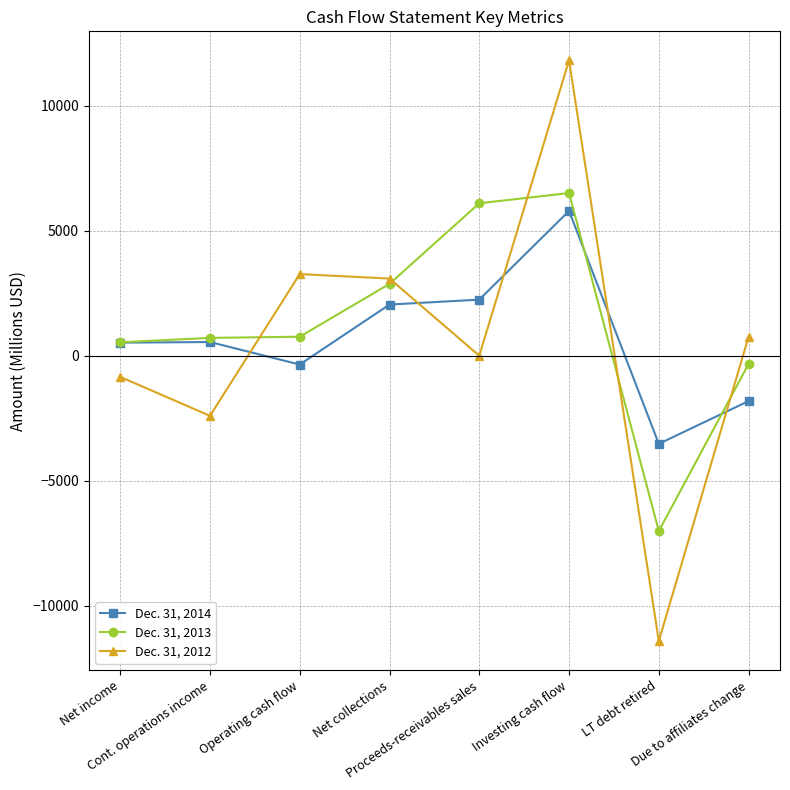

What is the label of the 6th point from the right?

Operating cash flow